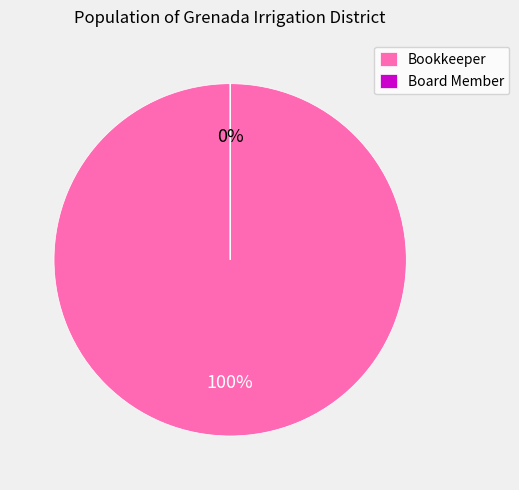

How many slices are in this pie chart?

2